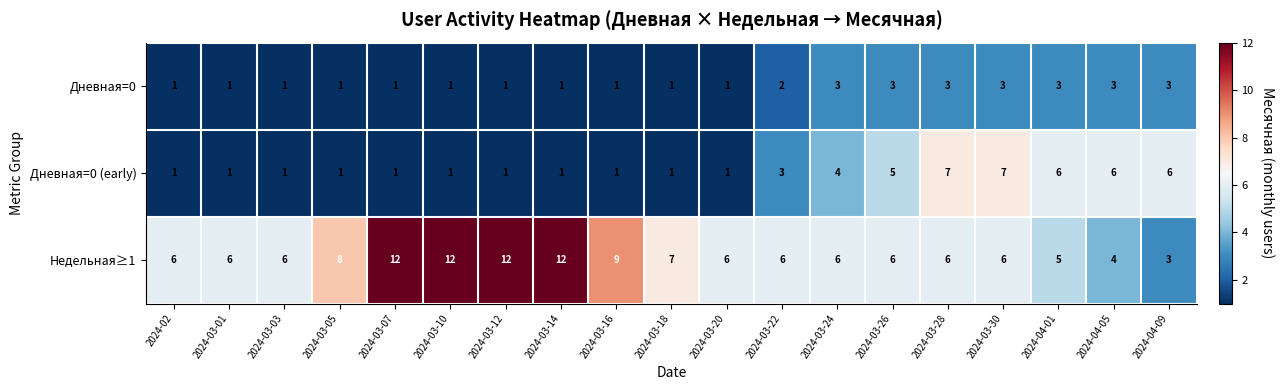

At how many categories does at least one series exceed 1?

19